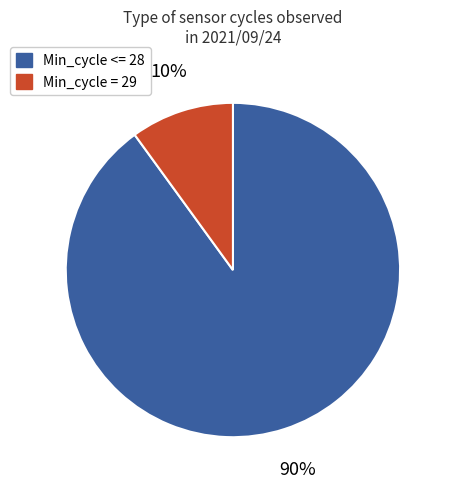

Is there a majority slice in this chart?

Yes